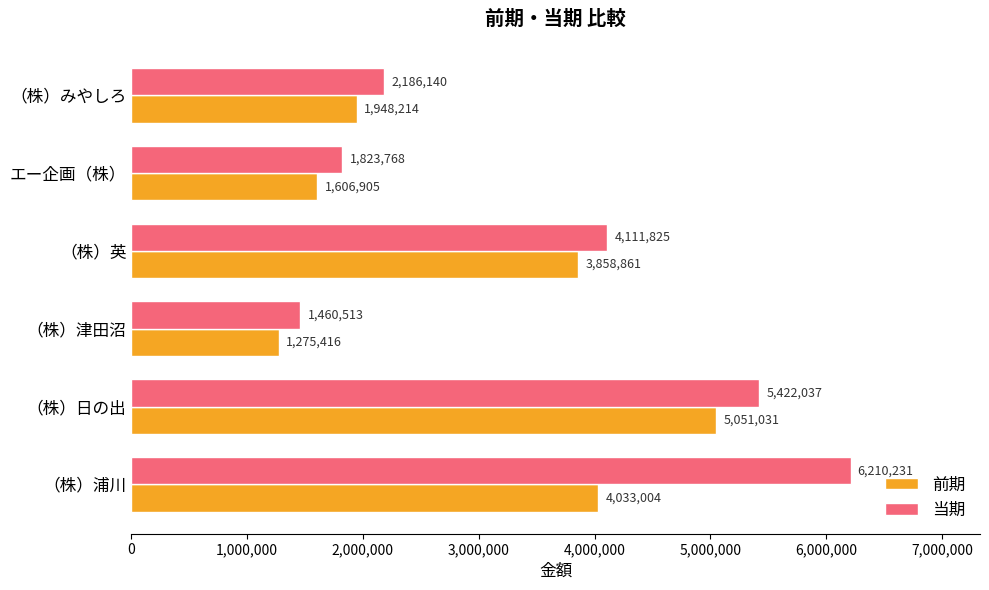

Rank the series at エー企画（株） from lowest to highest value.

前期, 当期